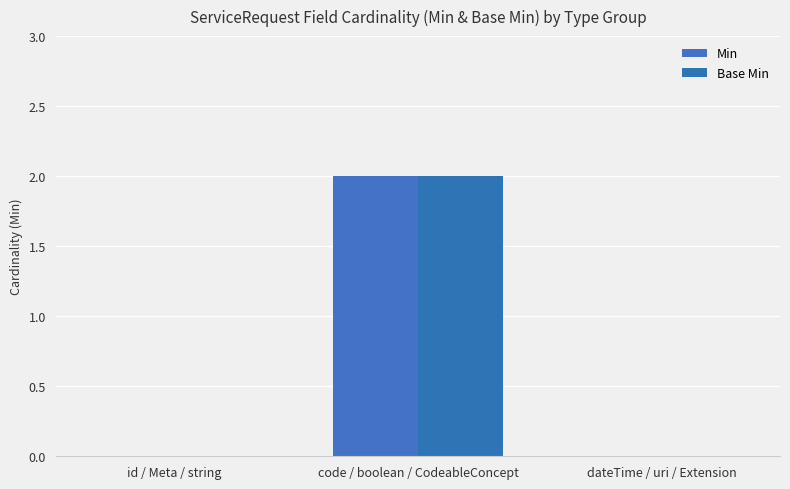

Which series changed the most between id / Meta / string and code / boolean / CodeableConcept?

Min